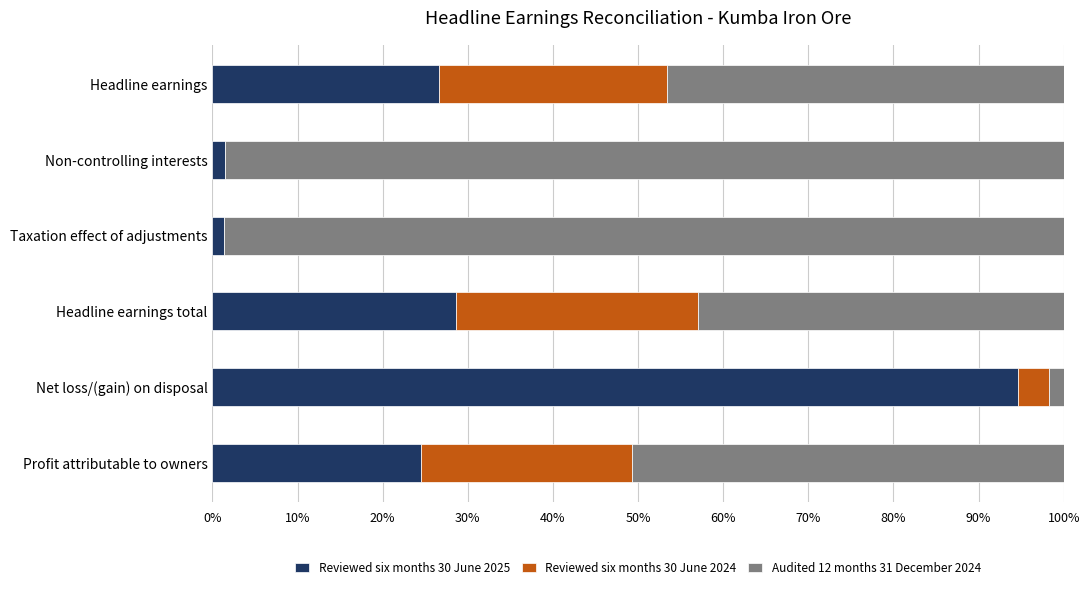

What is the total value across all series at Headline earnings?

100.0